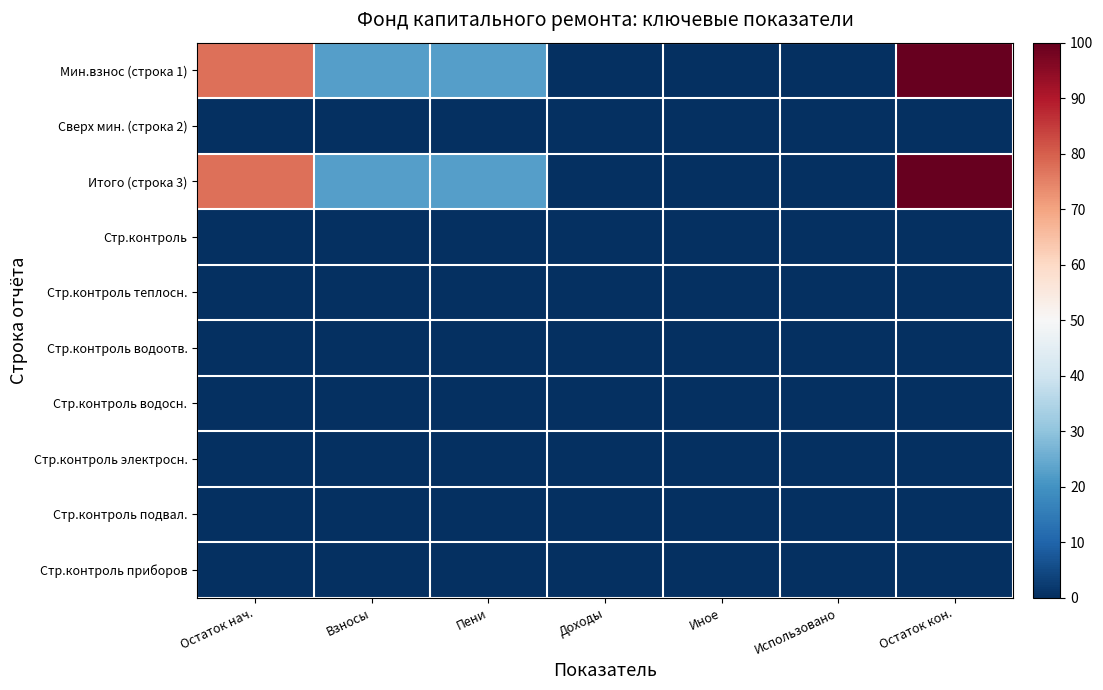

Which series has the widest spread of values?

Мин.взнос (строка 1)